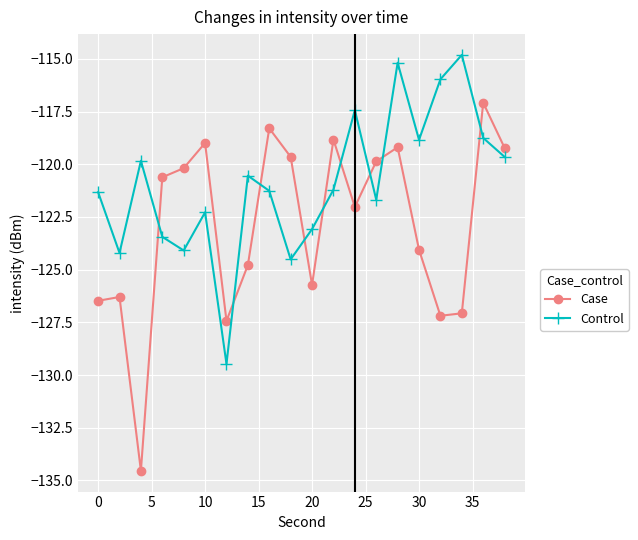

What is the average value of the Case series?

-122.9